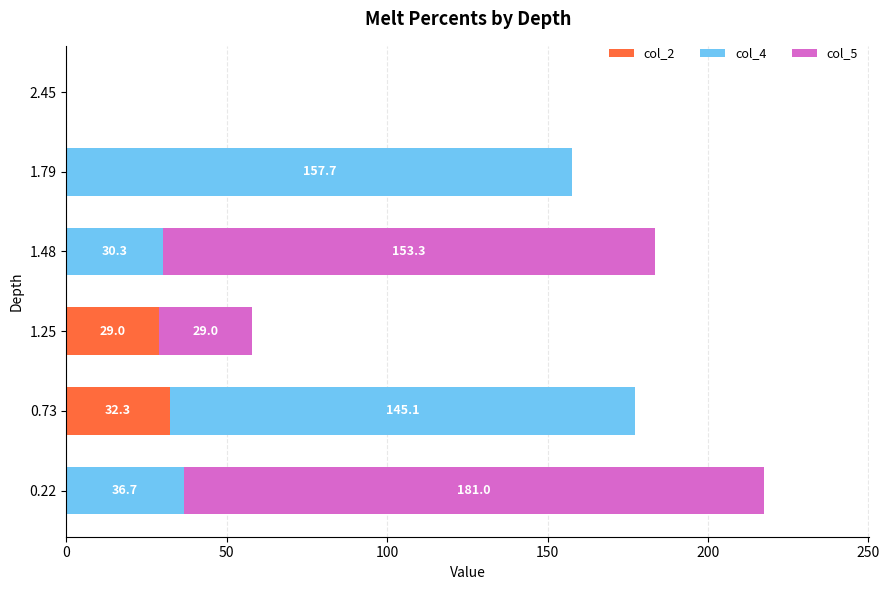

Is it true that col_2 equals 45.3 at 0.73?

False